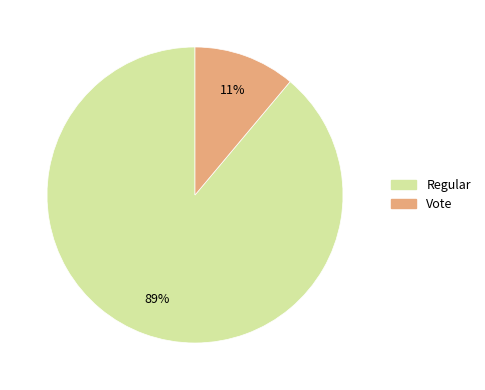

The Regular slice represents 76% of the pie. True or false?

False